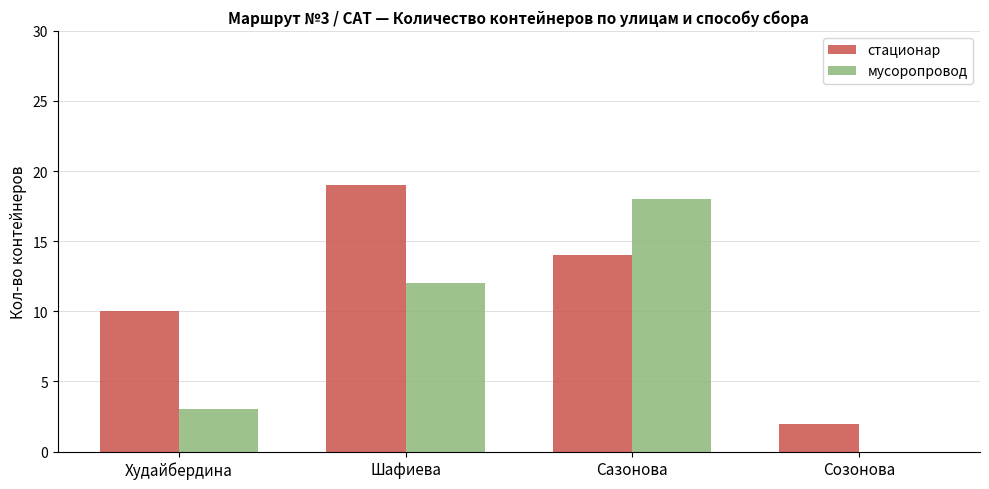

Which series has the largest range (max minus min)?

мусоропровод